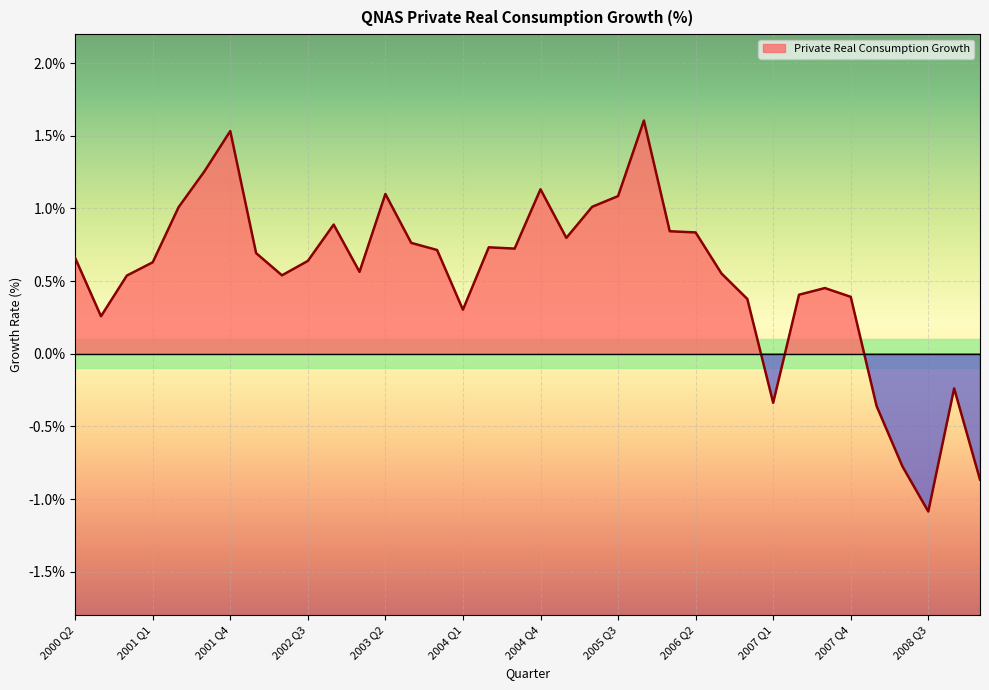

True or false: the data shows 0.0 at 2005 Q2.

False